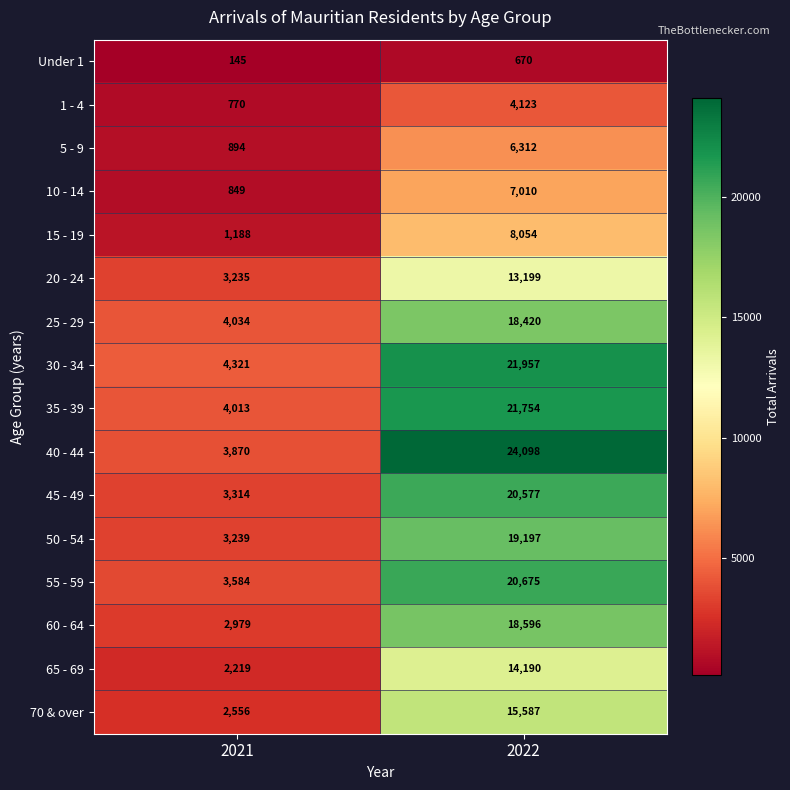

List the labels in order of 1 - 4 value, largest first.

2022, 2021